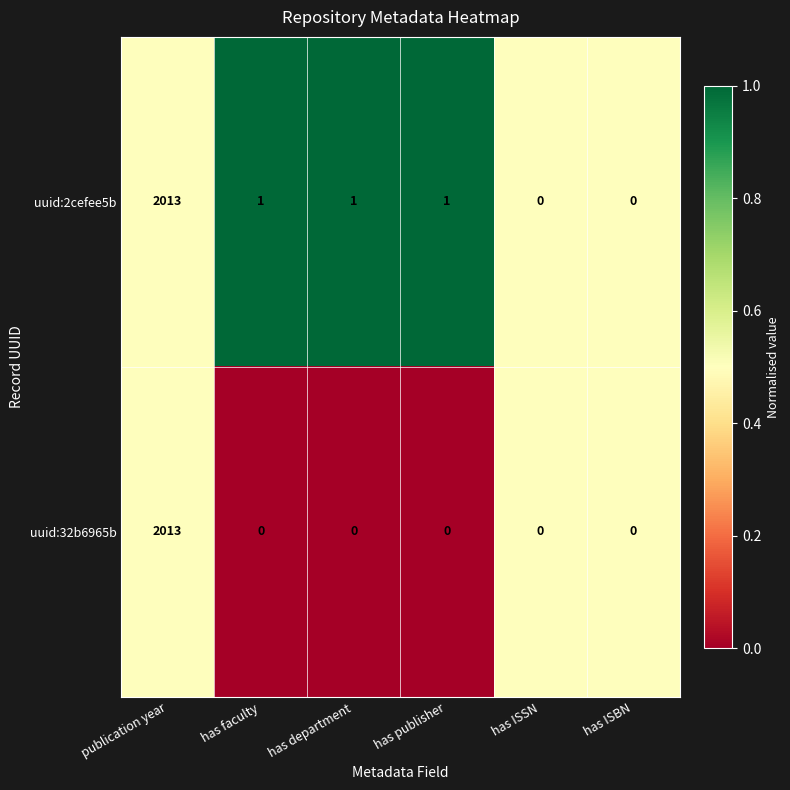

Reading right to left, extract all data points from this chart.

uuid:2cefee5b: 0	0	1	1	1	2013
uuid:32b6965b: 0	0	0	0	0	2013